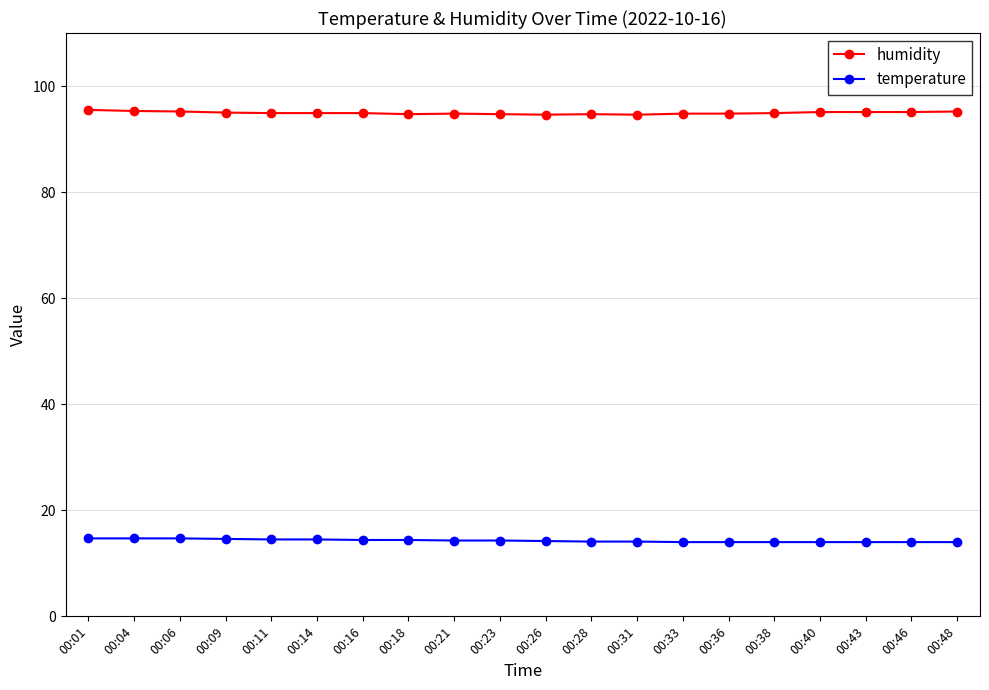

True or false: humidity has more than 0 interior local peaks.

True